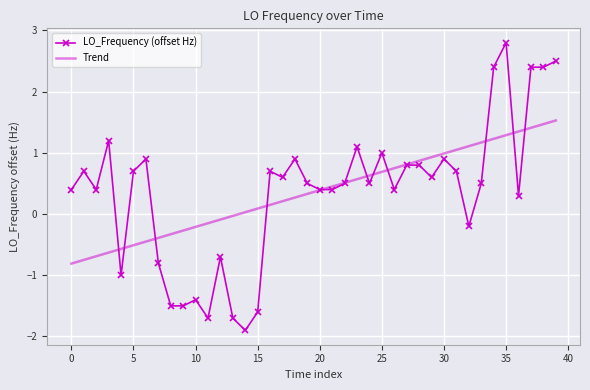

What is the difference between the maximum and minimum values in the LO_Frequency (offset Hz) series?

4.7